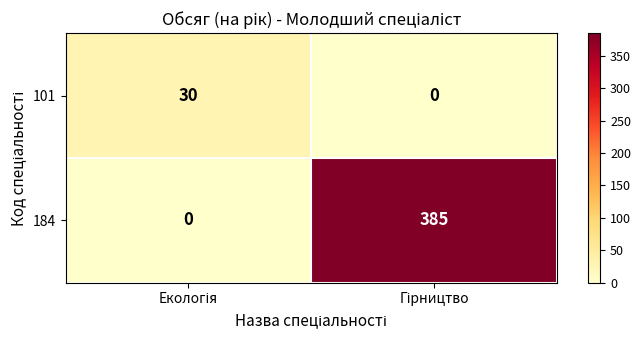

What is the average value of the 101 series?

15